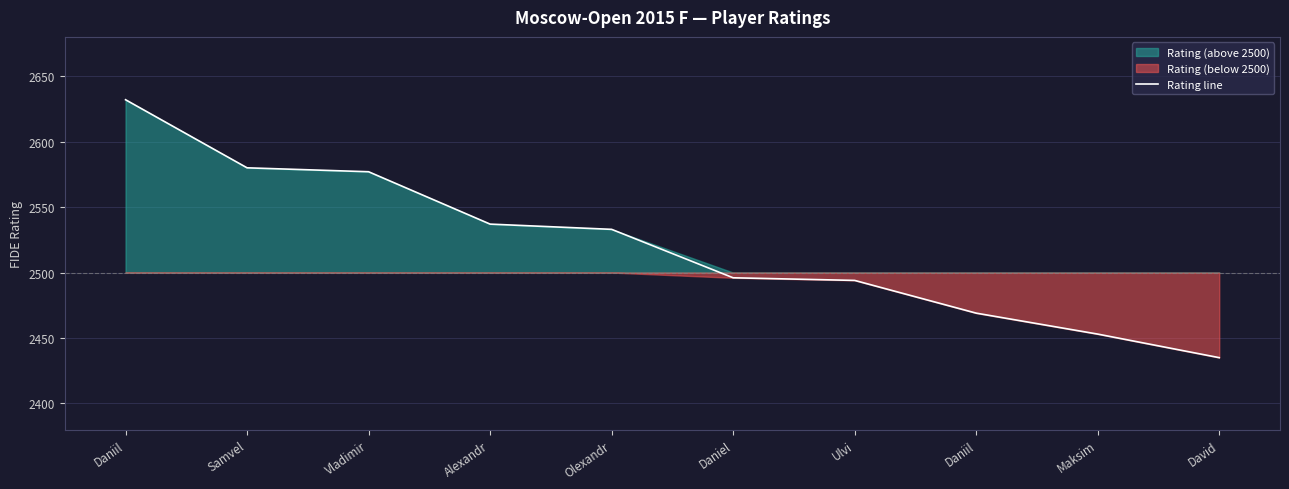

At which label does the data first exceed 2533?

Daniil